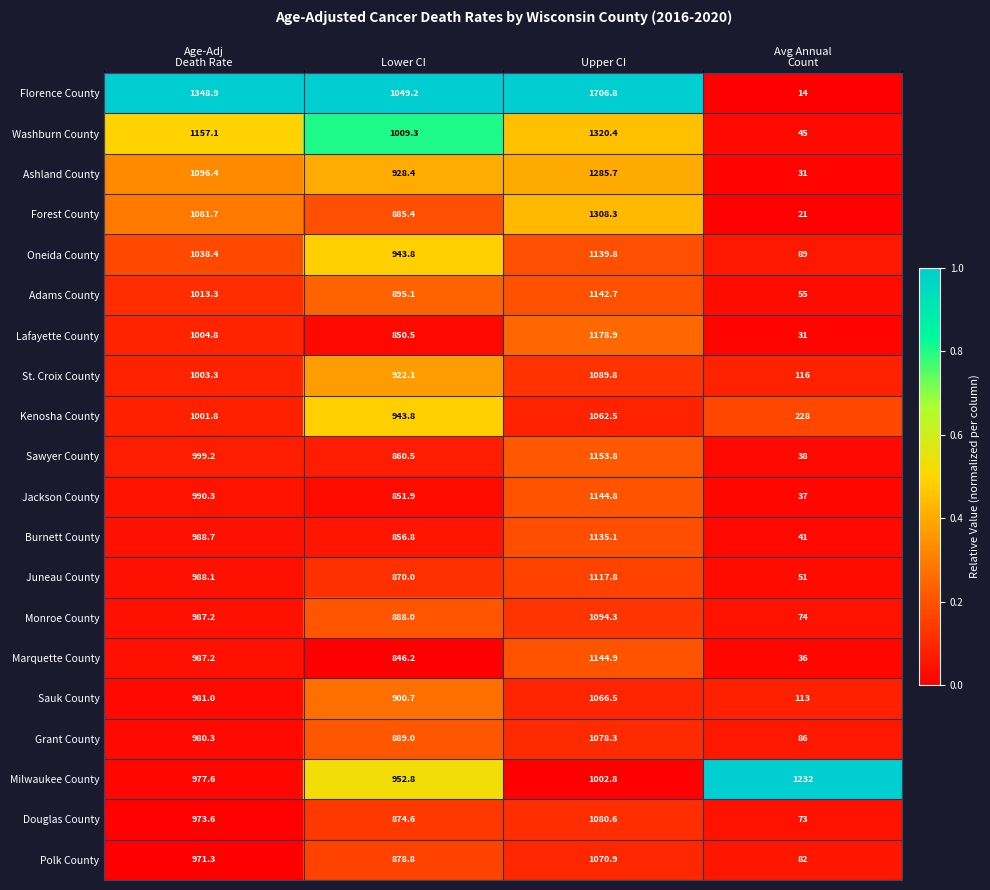

How many data points in Ashland County are less than 1096?

2